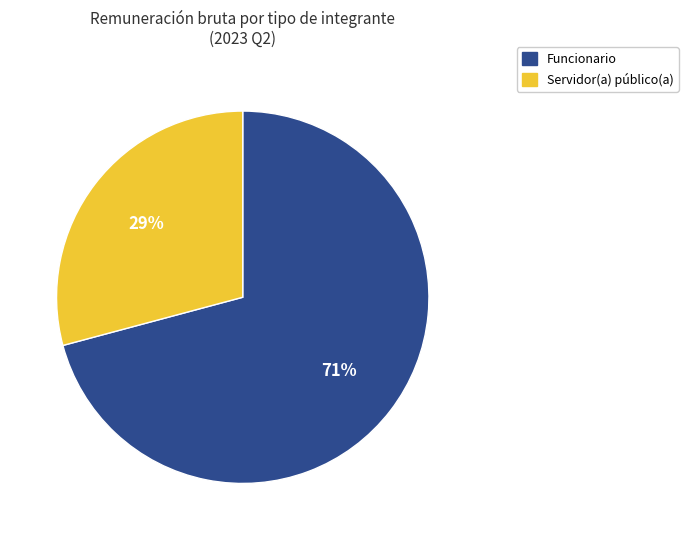

Is there any slice that represents more than half of the pie?

Yes